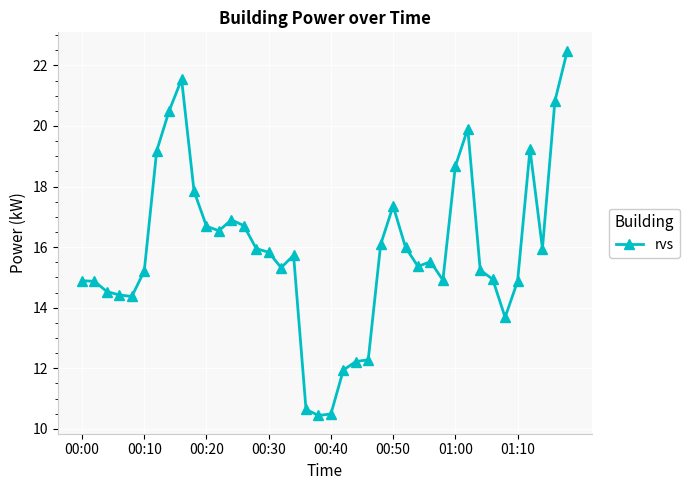

True or false: the data has more than 1 interior local peaks.

True